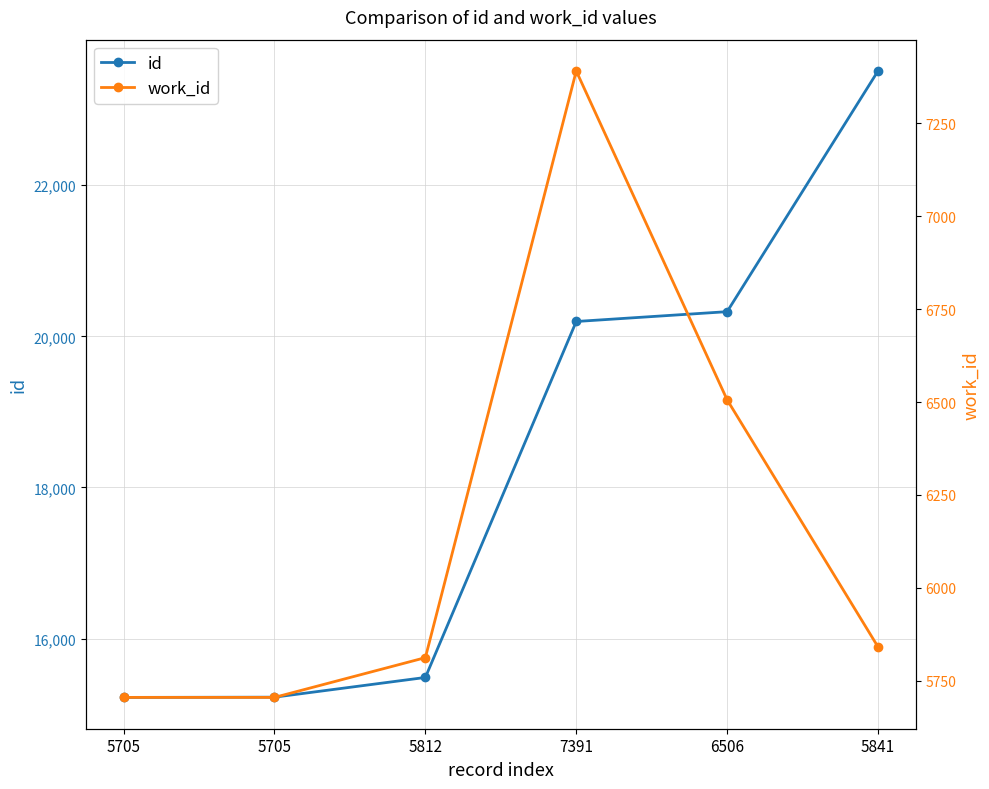

What is the difference between the highest and lowest values at 5705?

9518